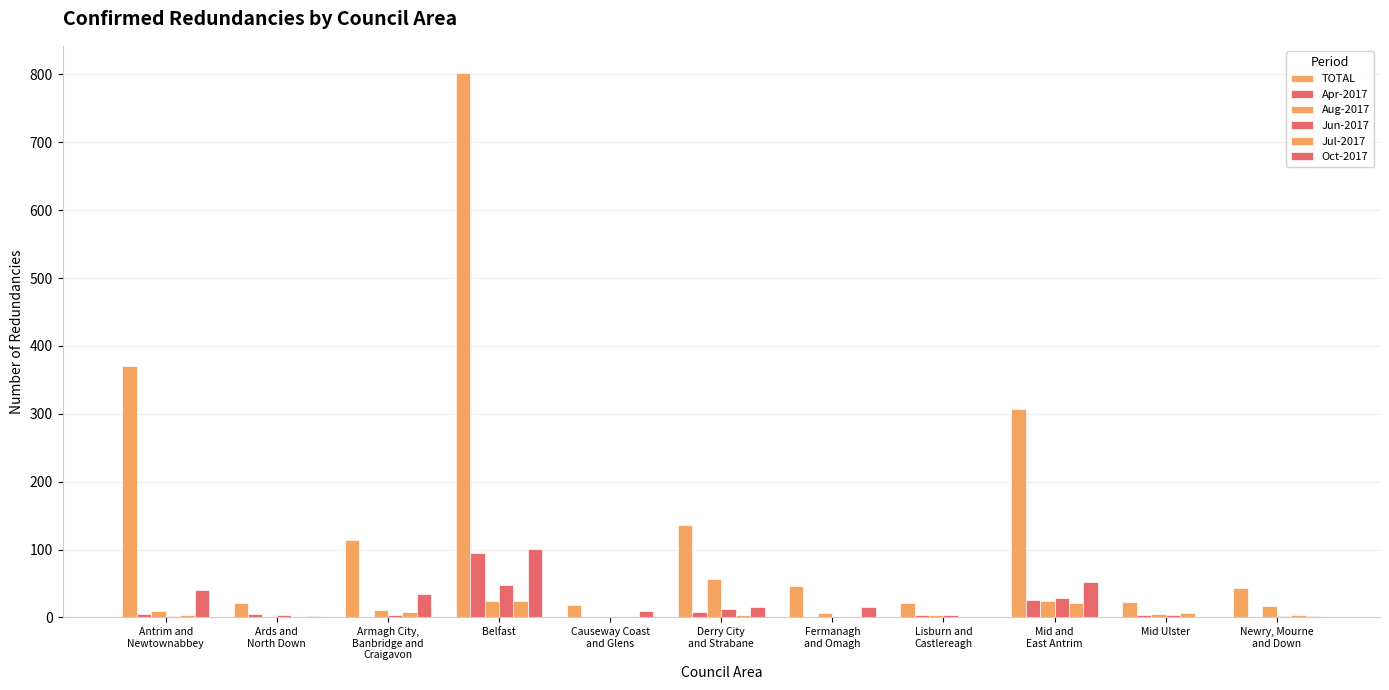

Are the bars horizontal?

No